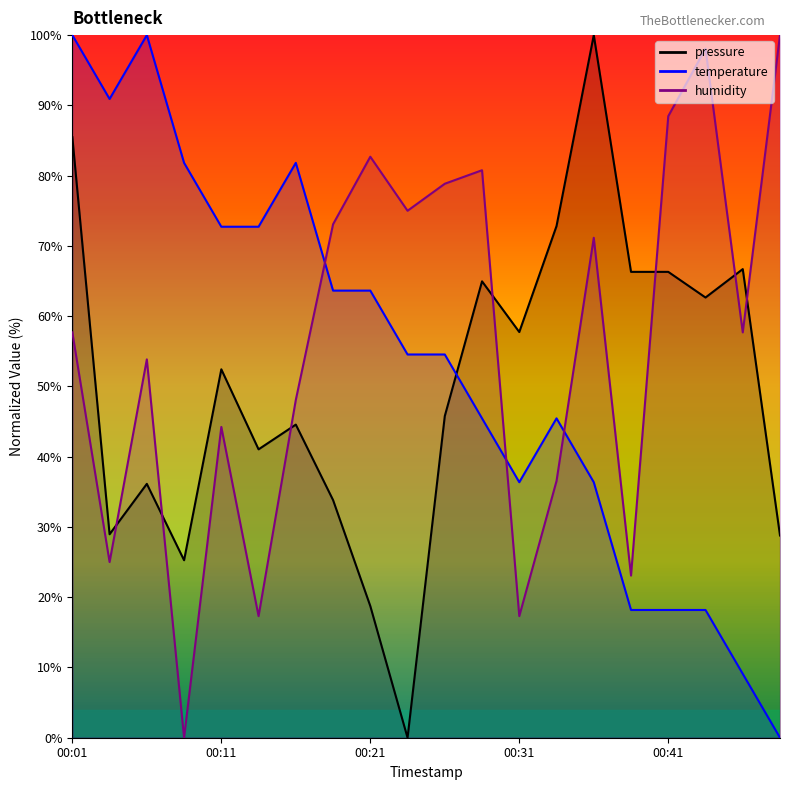

What is the sum of the humidity values at 00:48 and 00:04?

125.0